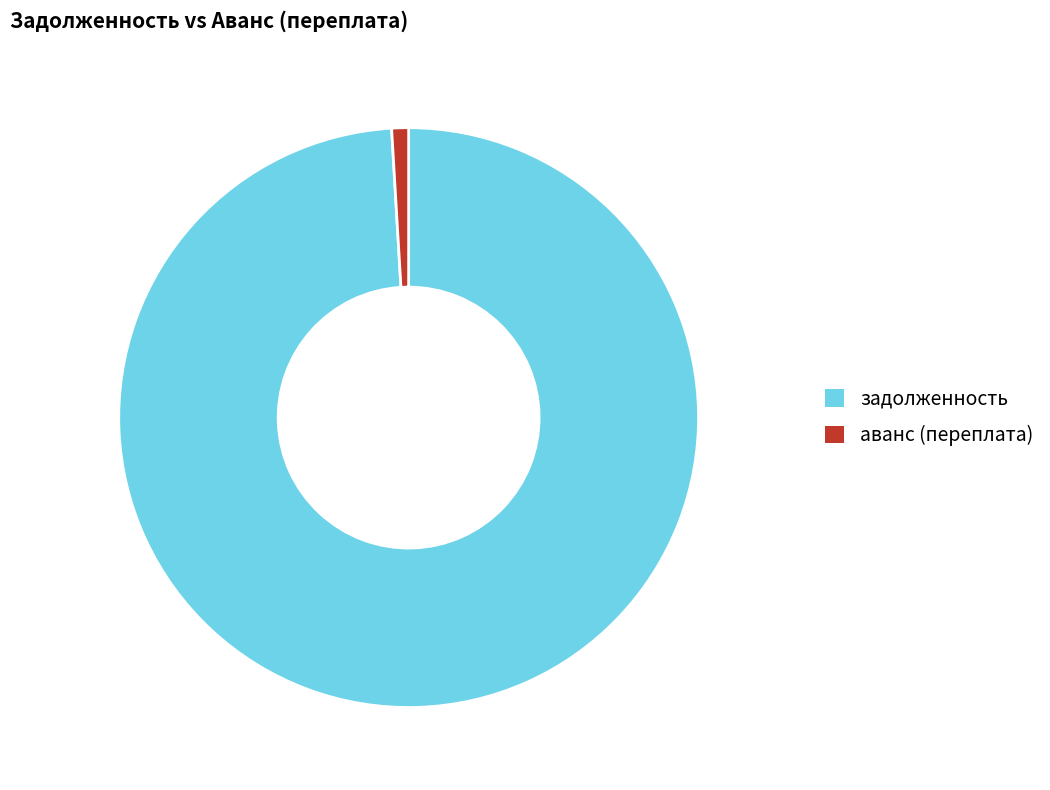

Rank the categories by value from highest to lowest.

задолженность, аванс (переплата)